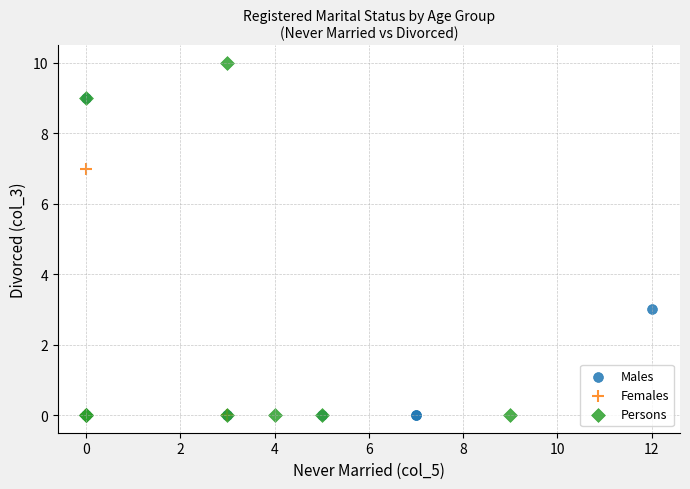

Which series has the widest spread of Y values?

Persons